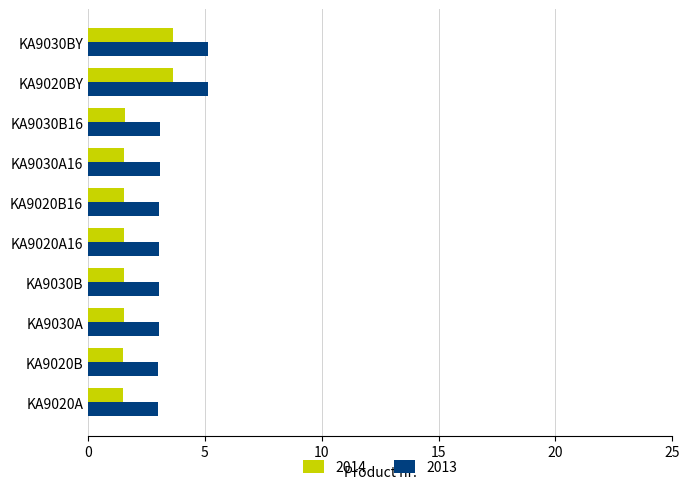

What is the average value of the 2014 series?

2.0